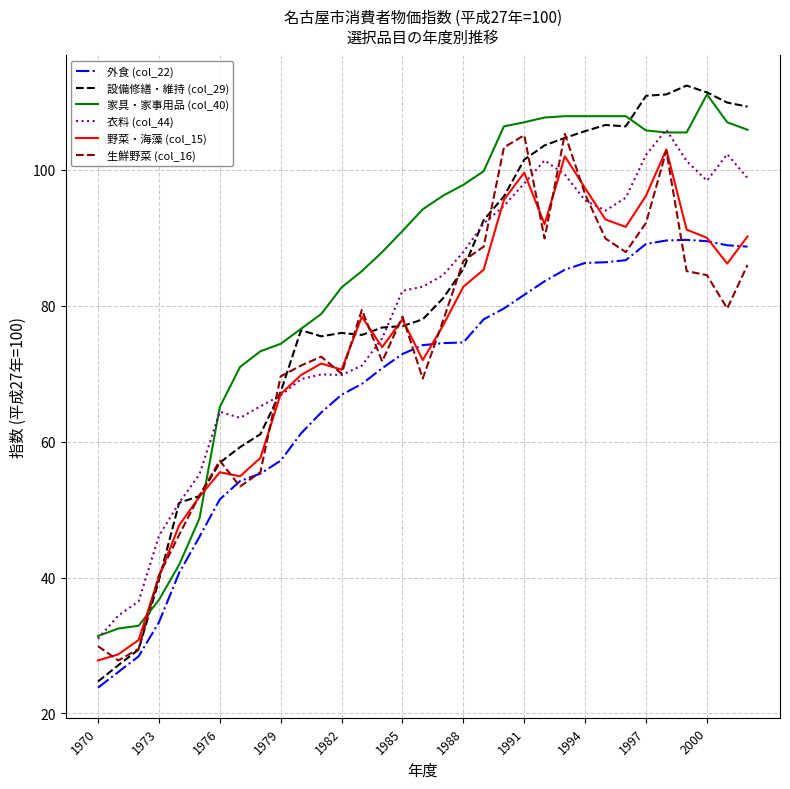

True or false: 衣料 (col_44) and 外食 (col_22) cross at least once.

False